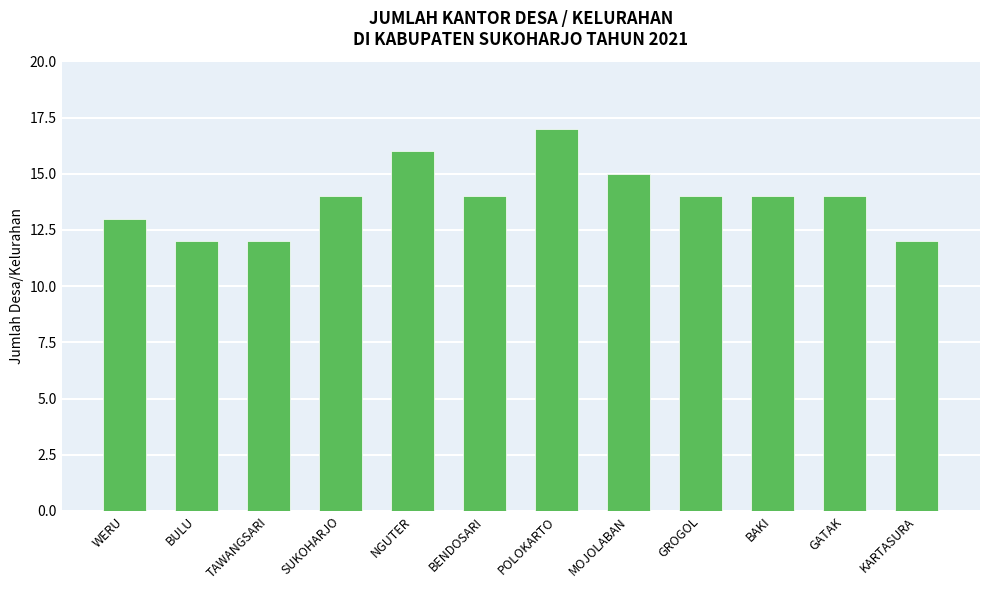

What is the label of the 6th bar from the left?

BENDOSARI